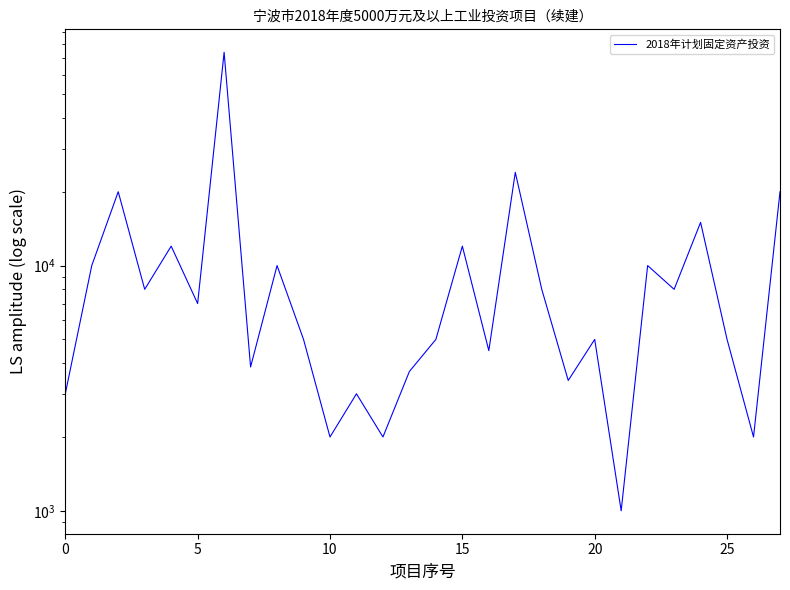

Does the chart display data point markers on the line(s)?

No